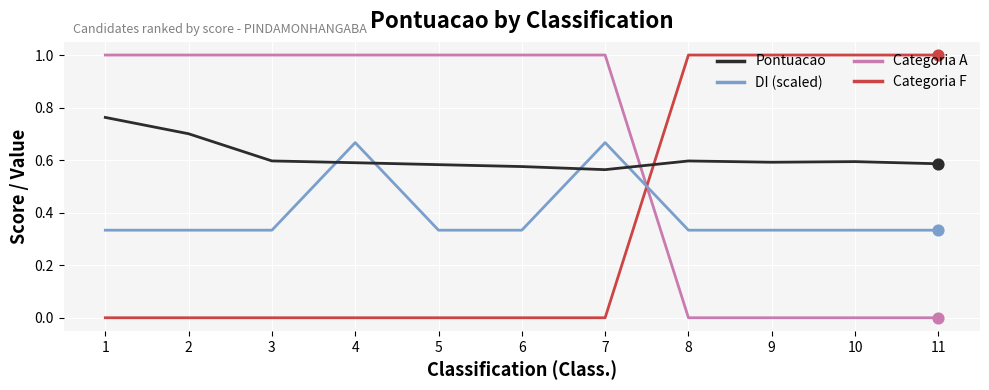

At how many categories does at least one series exceed 0?

11